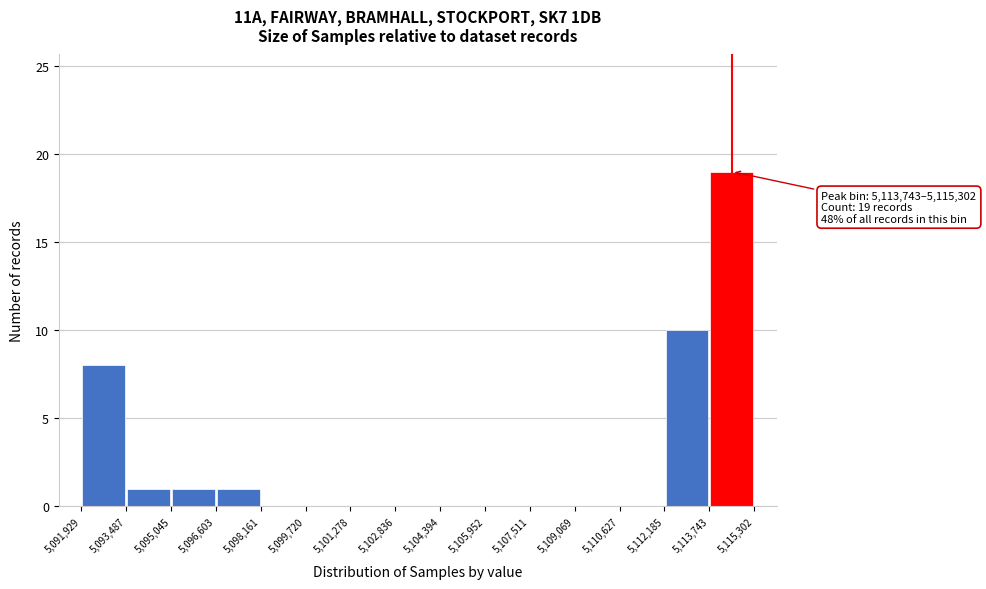

Over which range of the x-axis is the bar tallest?

5,113,743 to 5,115,302